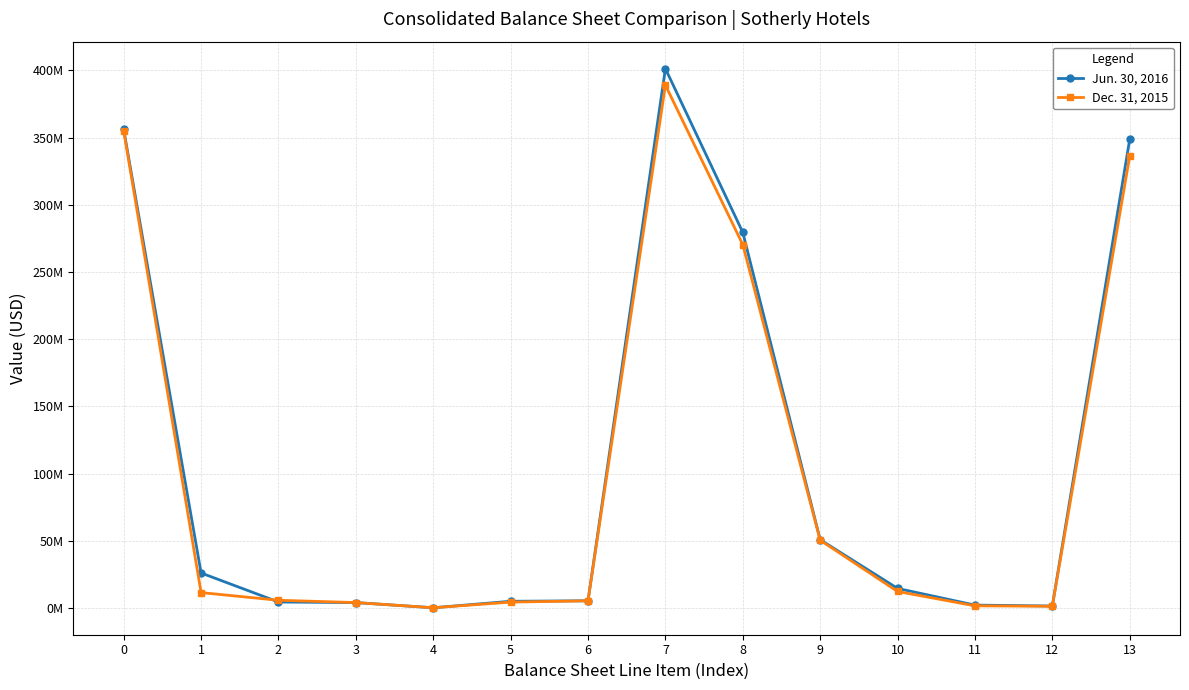

At which category is the sum across all series the highest?

7